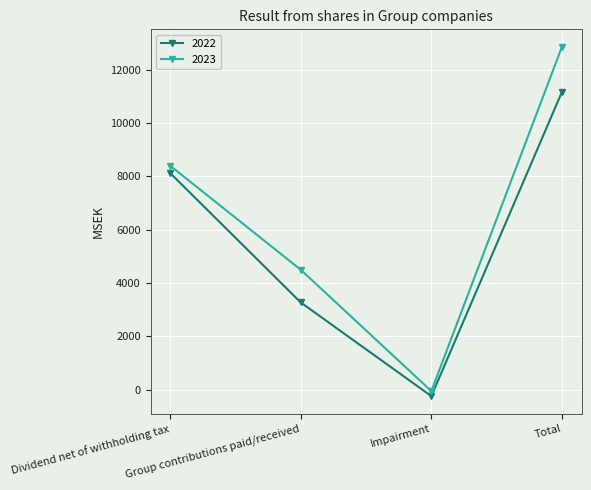

What is the value of the 2023 point at the 4th from the left?

12855